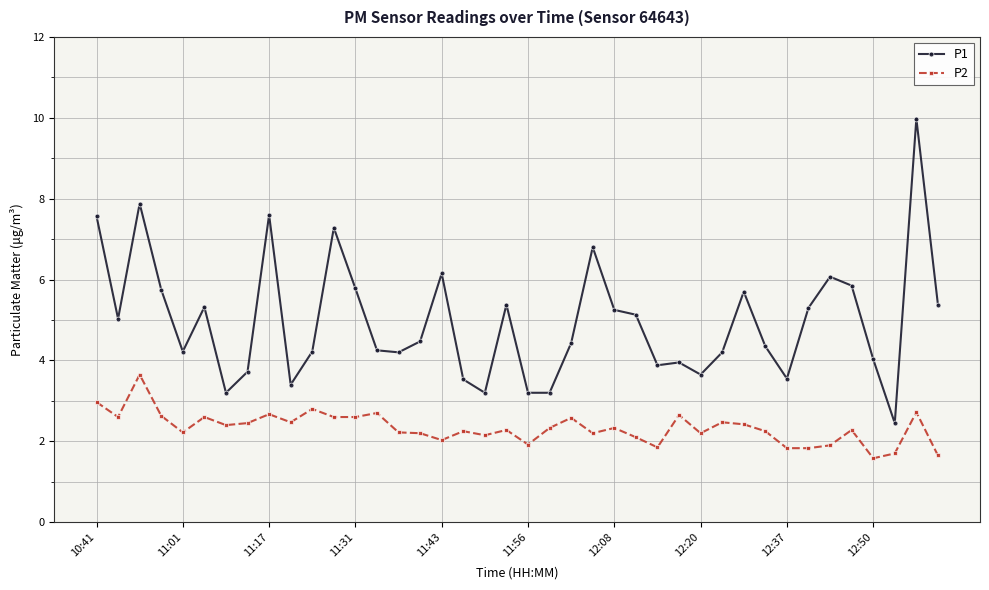

Which series has the largest total across all categories?

P1